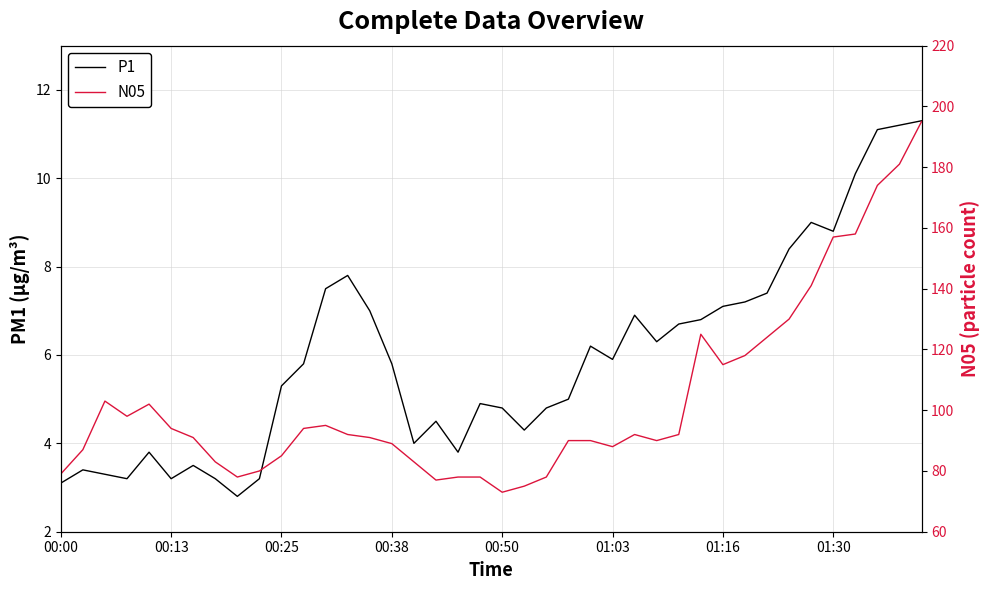

What are all the series names shown in the legend?

P1, N05